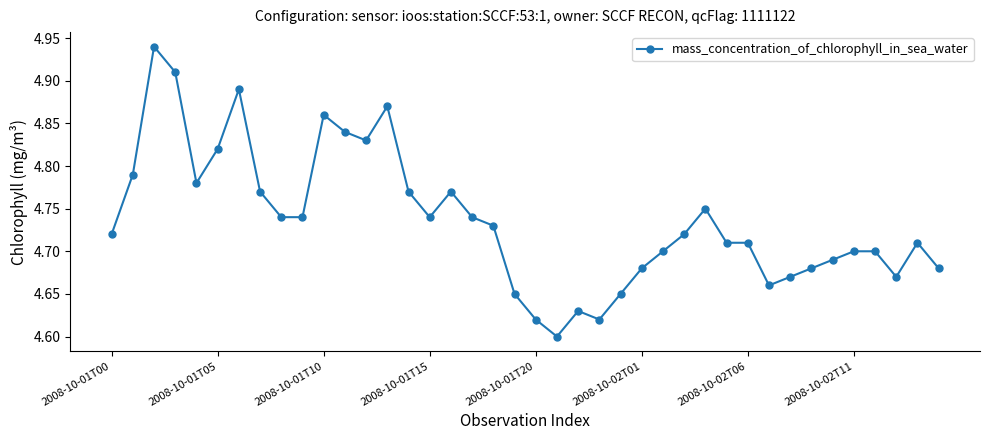

How many values are between 4 and 5?

40